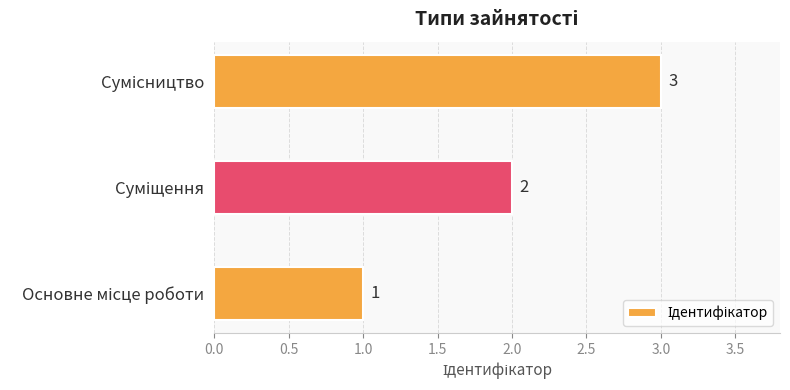

What is the sum of all values?

6